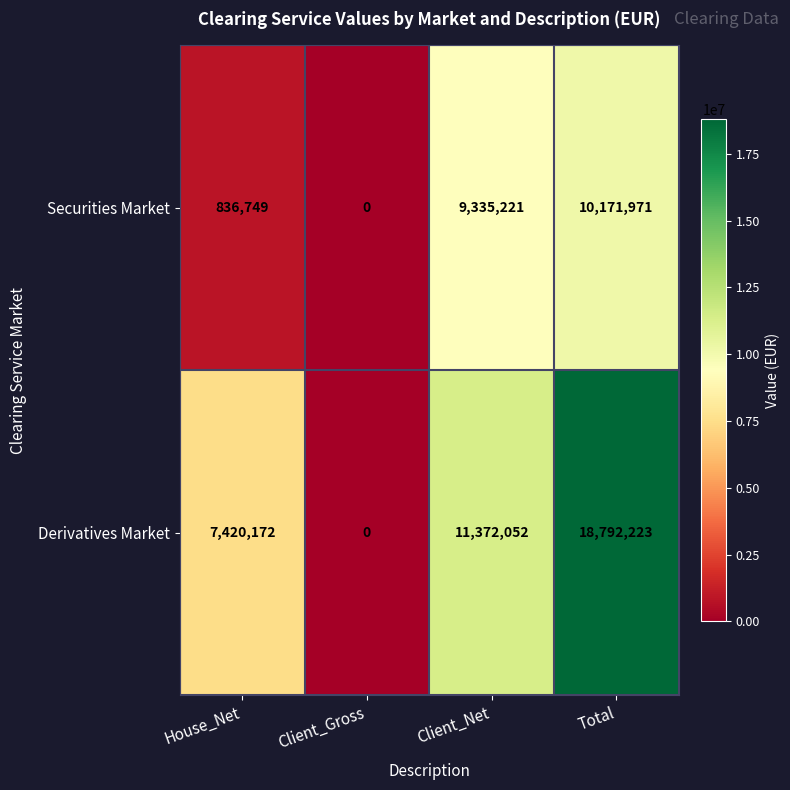

What is the sum of all Securities Market values?

20343941